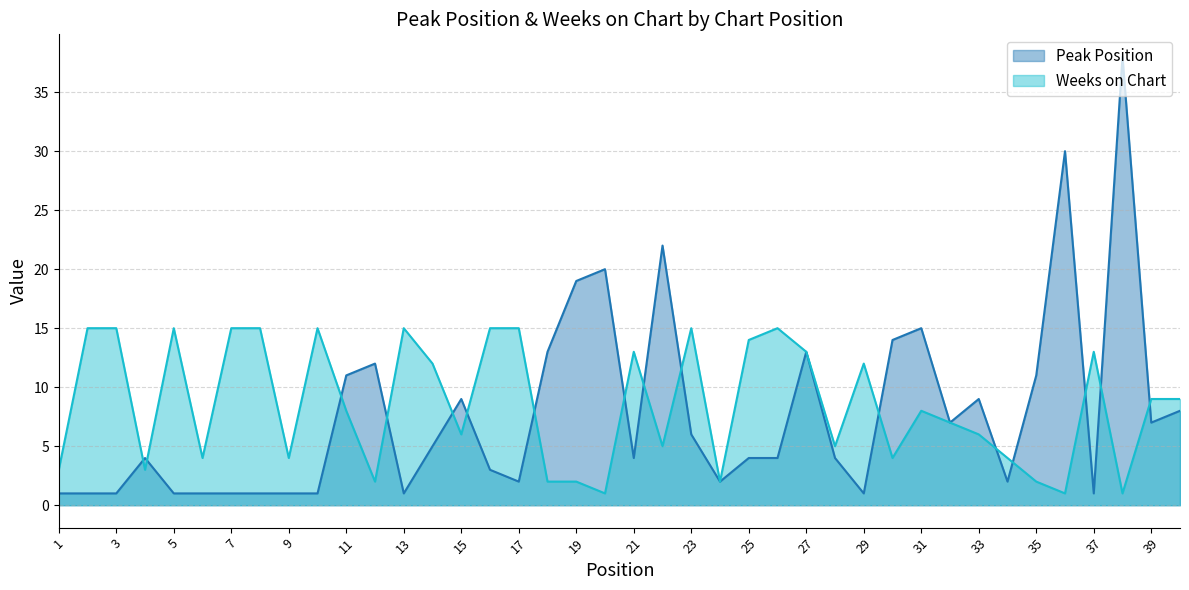

The Peak Position series shows 0 at 8. True or false?

False